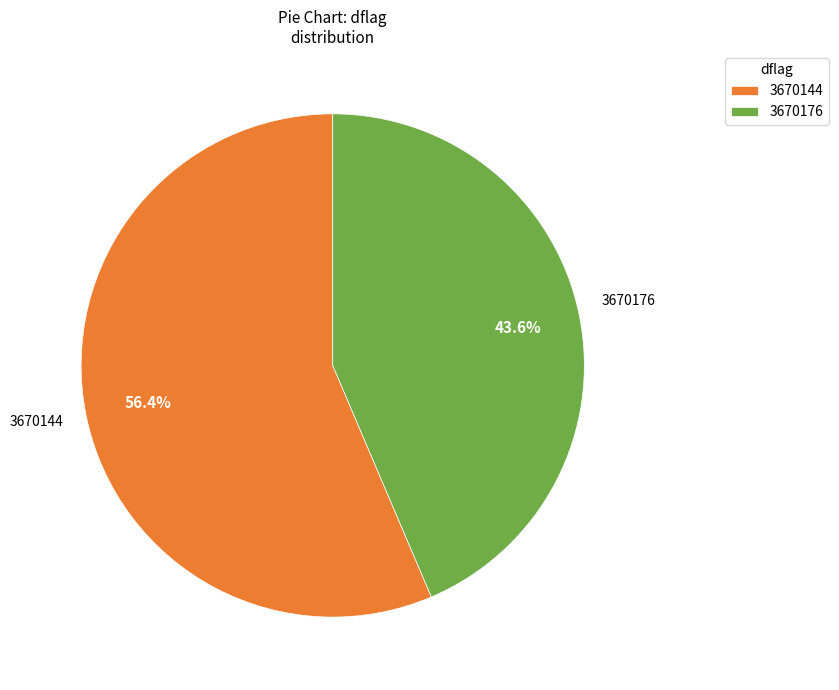

What percentage is the 3670144 slice, to the nearest percent?

56%